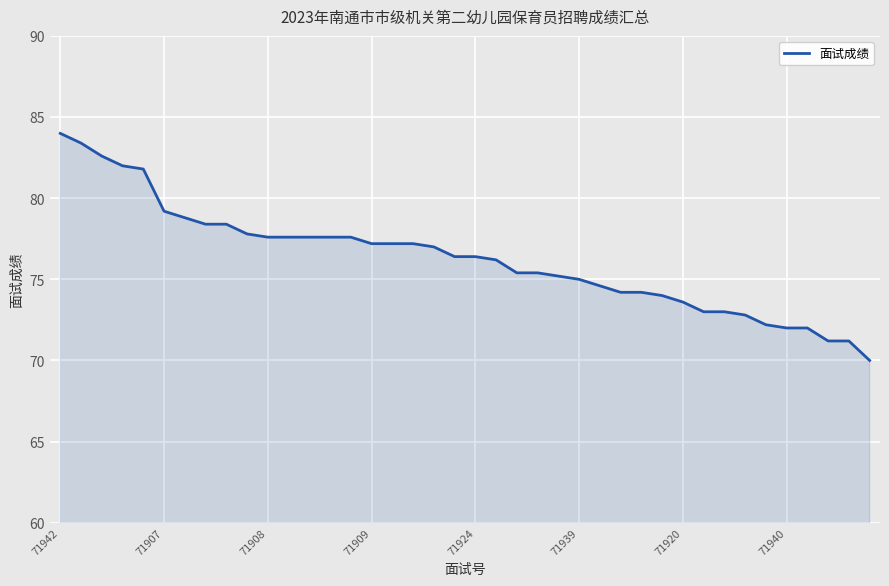

What is the maximum value shown in the chart?

84.0